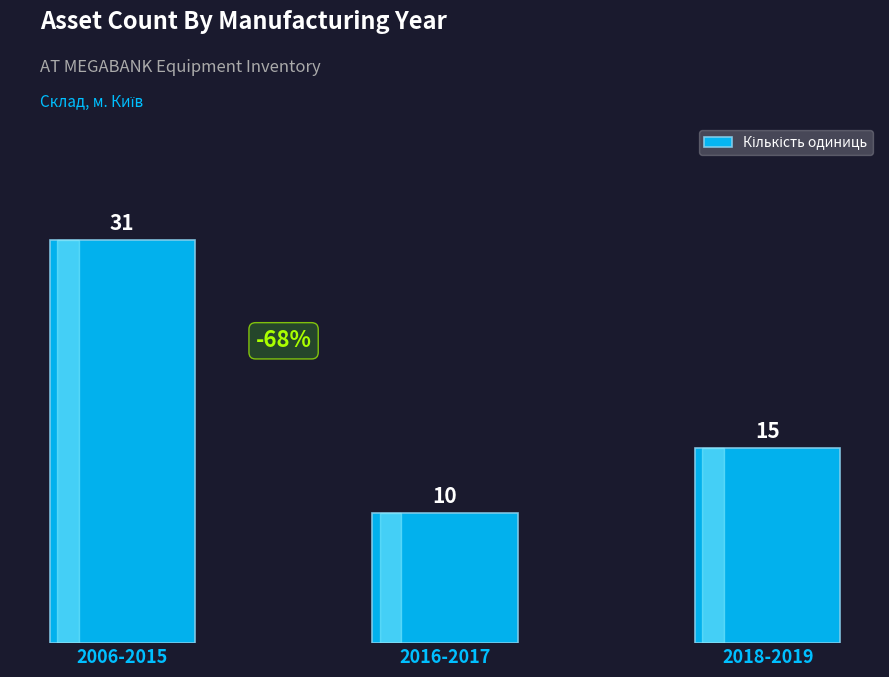

What is the label of the 1st bar from the right?

2018-2019